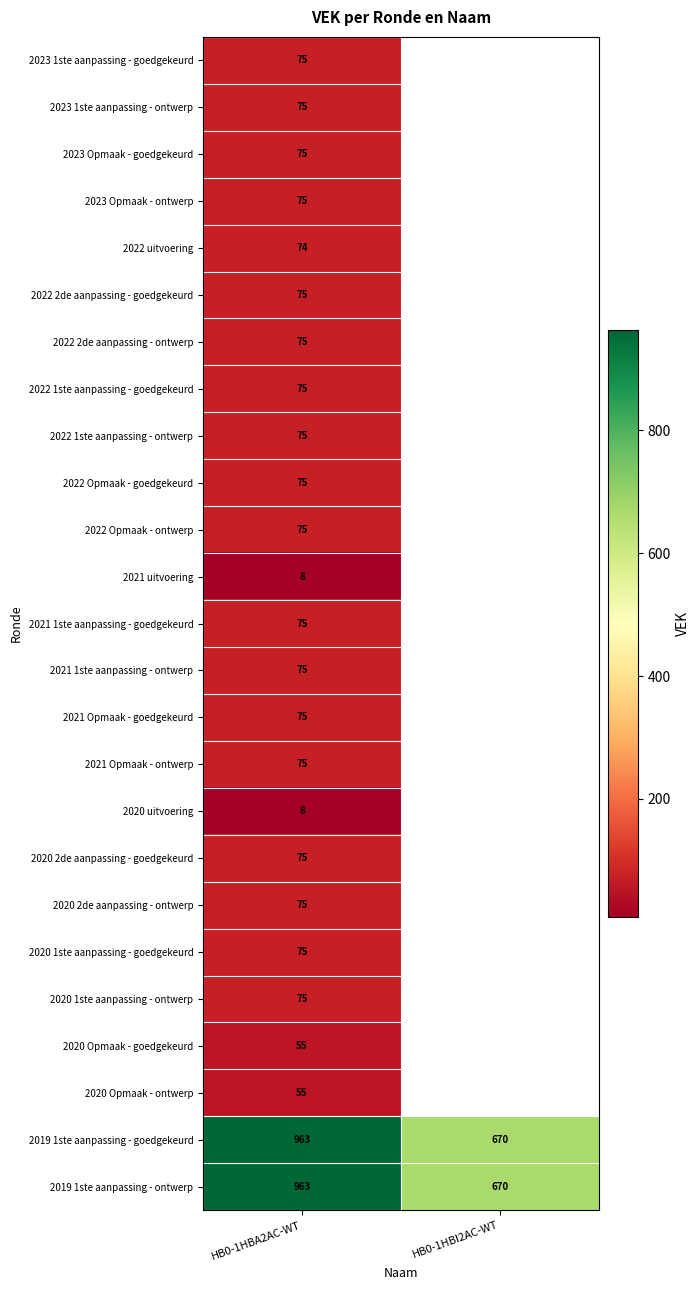

Rank the categories by 2019 1ste aanpassing - goedgekeurd value from lowest to highest.

HB0-1HBI2AC-WT, HB0-1HBA2AC-WT